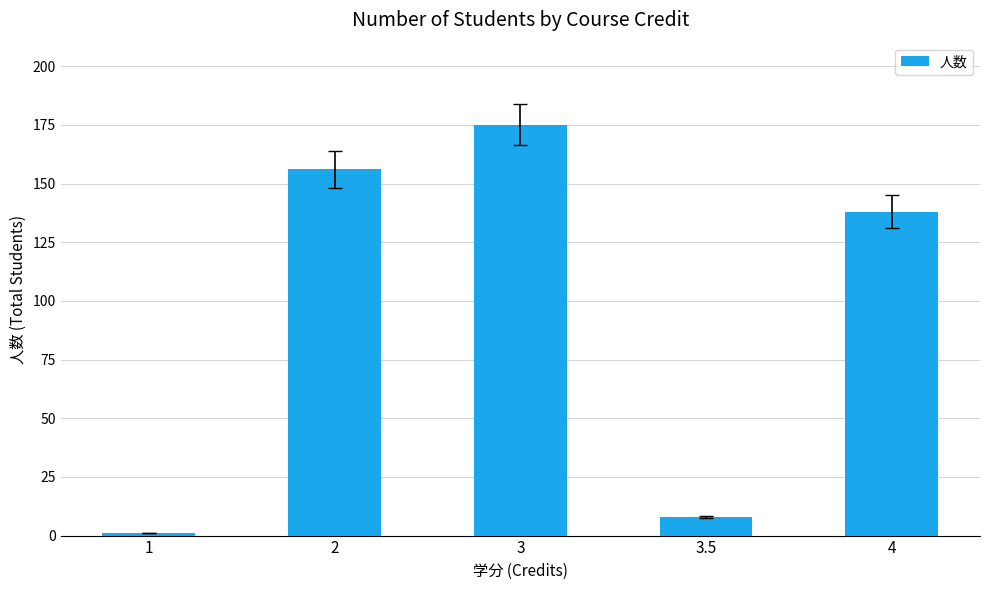

What is the value of the 2nd bar from the left?

156